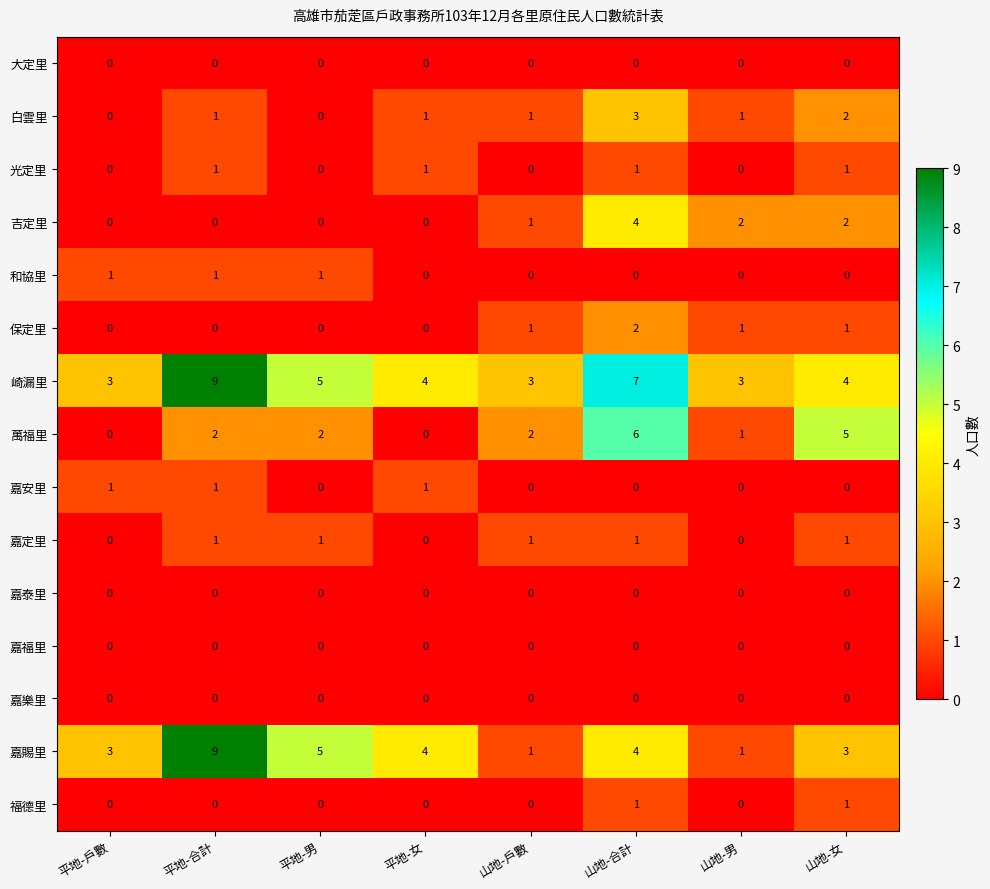

Count the number of data series in this chart.

15